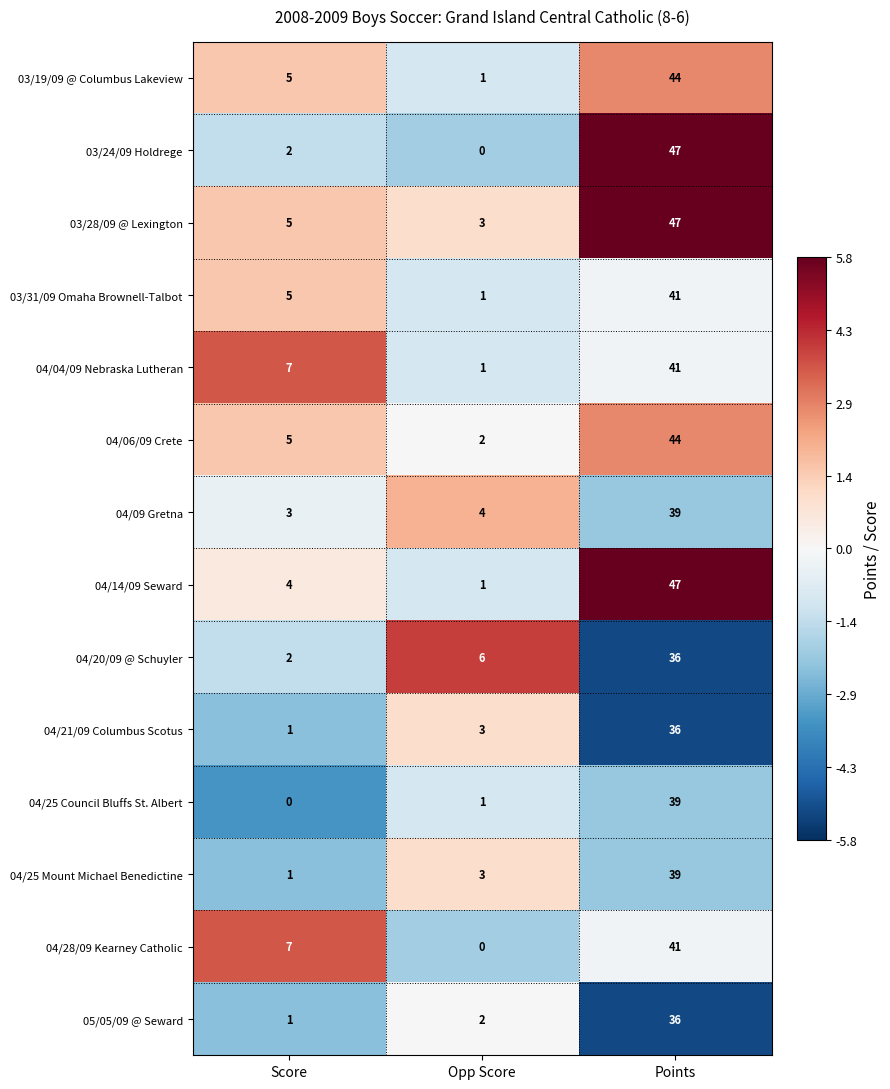

What is the average value of the 04/28/09 Kearney Catholic series?

16